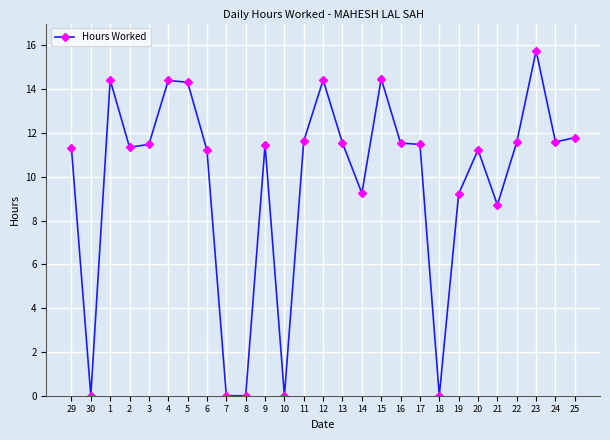

Where is the first local maximum?

1